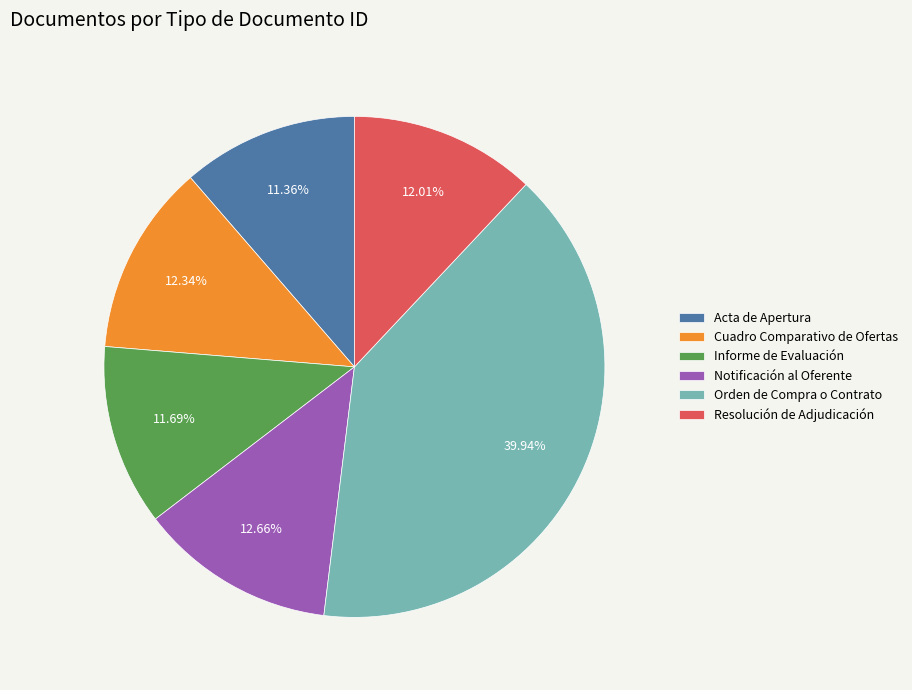

To the nearest percent, what is the difference between the largest and smallest slice percentages?

29%